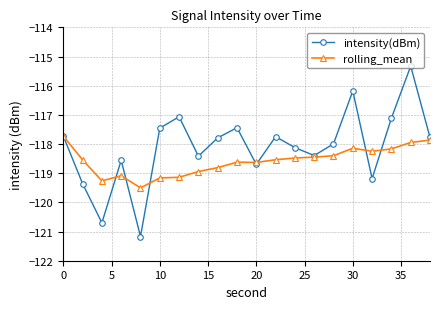

True or false: intensity(dBm) and rolling_mean cross at least once.

True